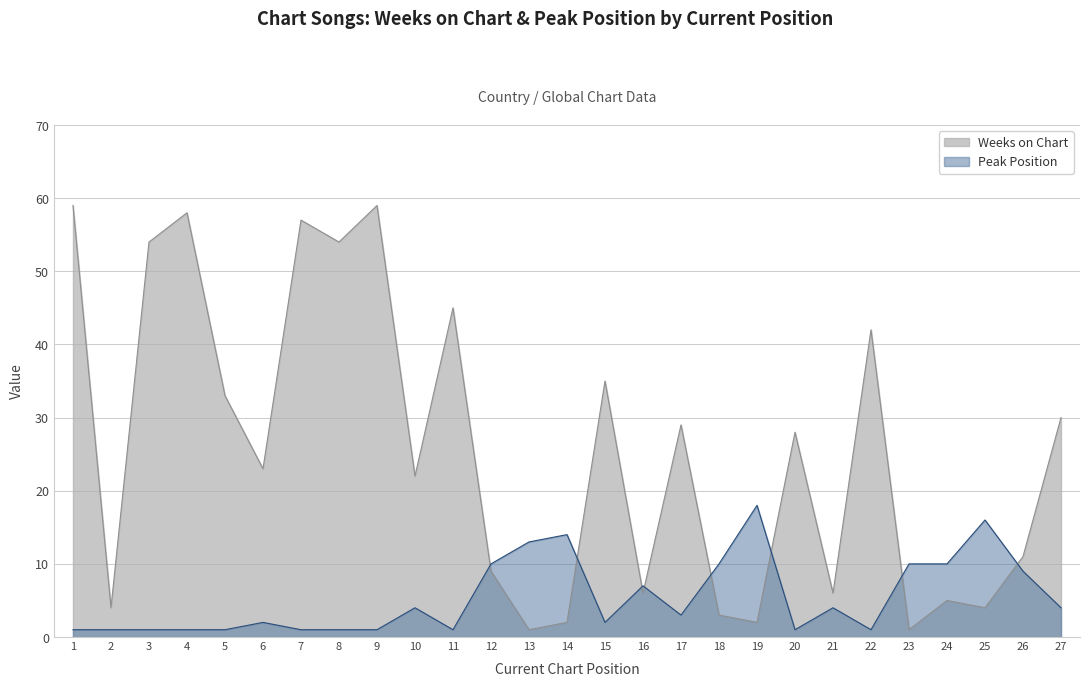

What is the value of the Peak Position point at the 25th from the left?

16